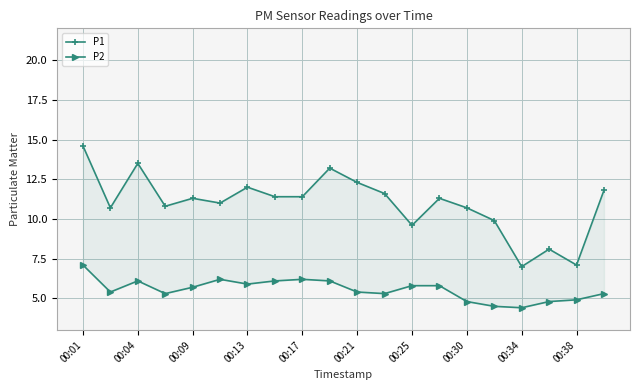

Rank the series by their maximum value, from lowest to highest.

P2, P1